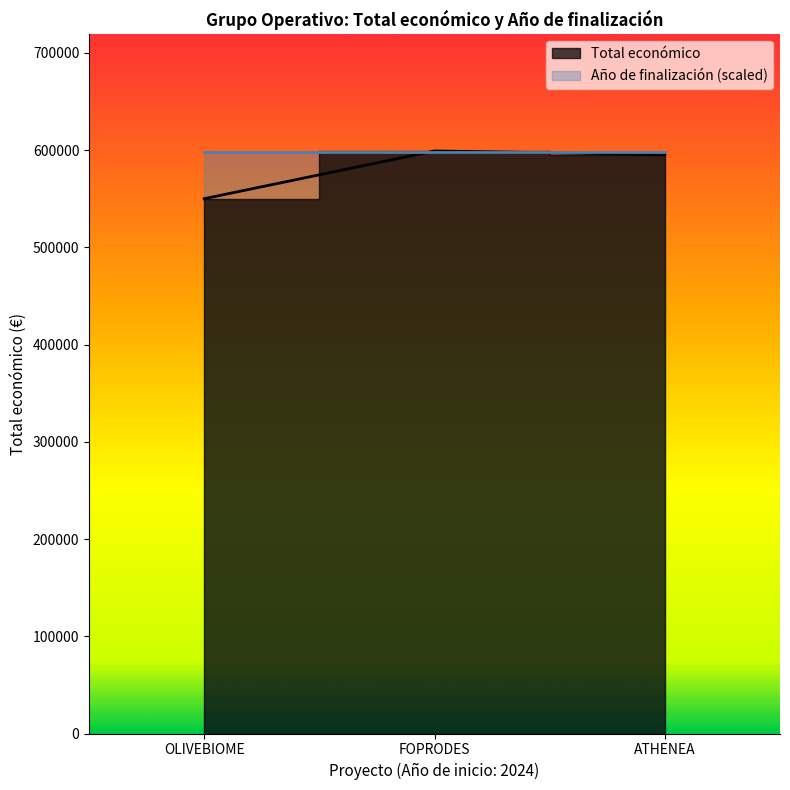

At which category does the chart reach its peak across all series?

FOPRODES